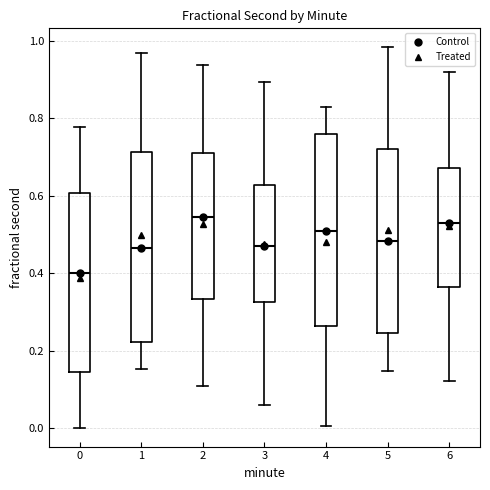

Reading left to right, transcribe this box plot: for each box, give where its median line is, the range the box spans, and where its two whiskers end, as read against the y-axis. The values are not printed on the chart, so give them approximately, as read against the axis.

0: median 0.40, box 0.14 to 0.60, whiskers 0.00 to 0.78
1: median 0.46, box 0.22 to 0.72, whiskers 0.16 to 0.96
2: median 0.54, box 0.34 to 0.72, whiskers 0.10 to 0.94
3: median 0.48, box 0.32 to 0.62, whiskers 0.06 to 0.90
4: median 0.50, box 0.26 to 0.76, whiskers 0.00 to 0.84
5: median 0.48, box 0.24 to 0.72, whiskers 0.14 to 0.98
6: median 0.54, box 0.36 to 0.68, whiskers 0.12 to 0.92